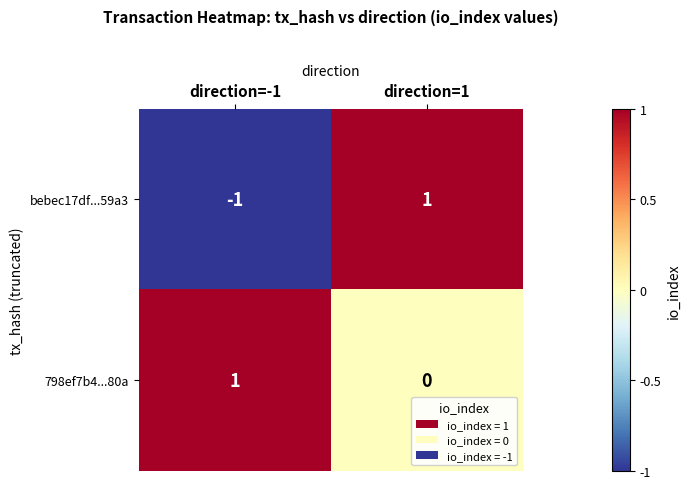

Between direction=-1 and direction=1, which series saw the biggest shift?

bebec17df...59a3